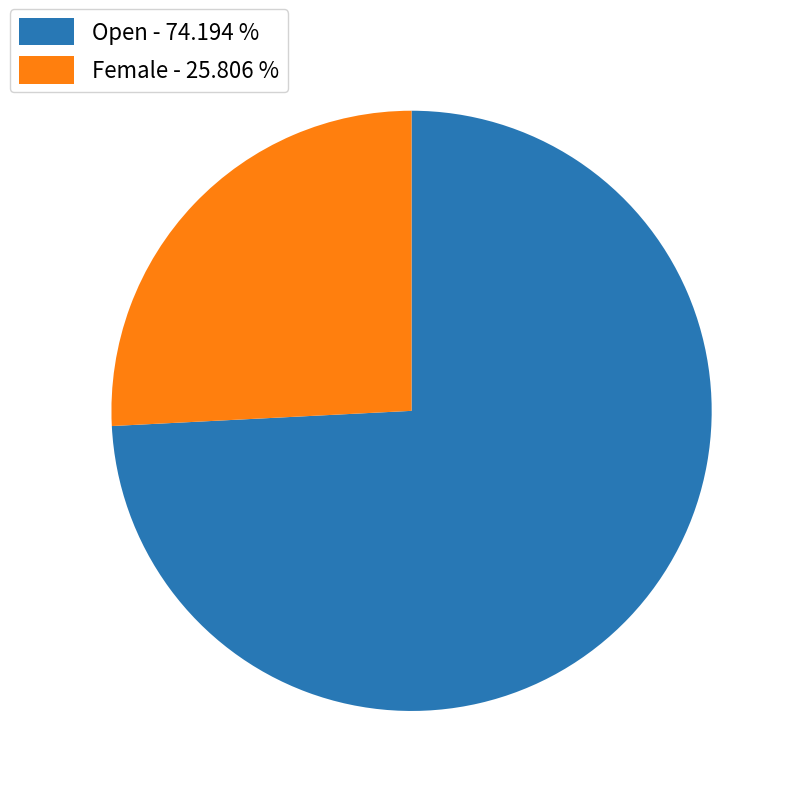

Is it true that Female is 16% of the pie?

False